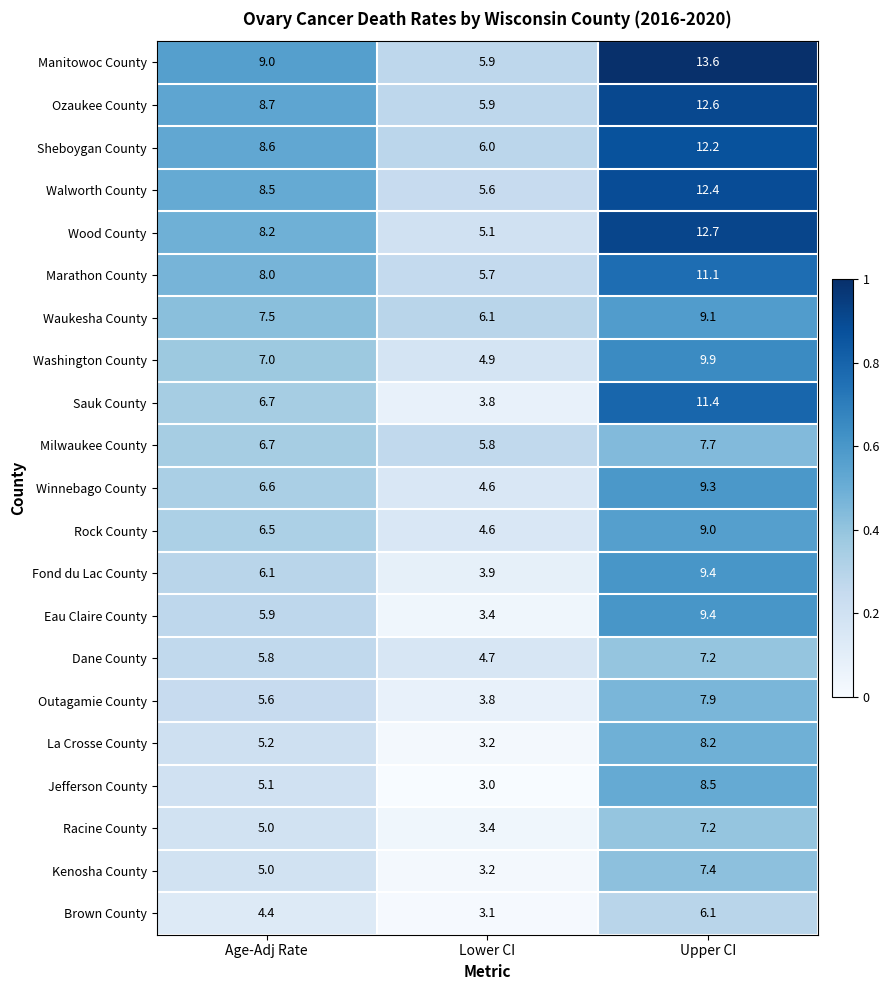

Between Age-Adj Rate and Upper CI, which series saw the biggest shift?

Sauk County